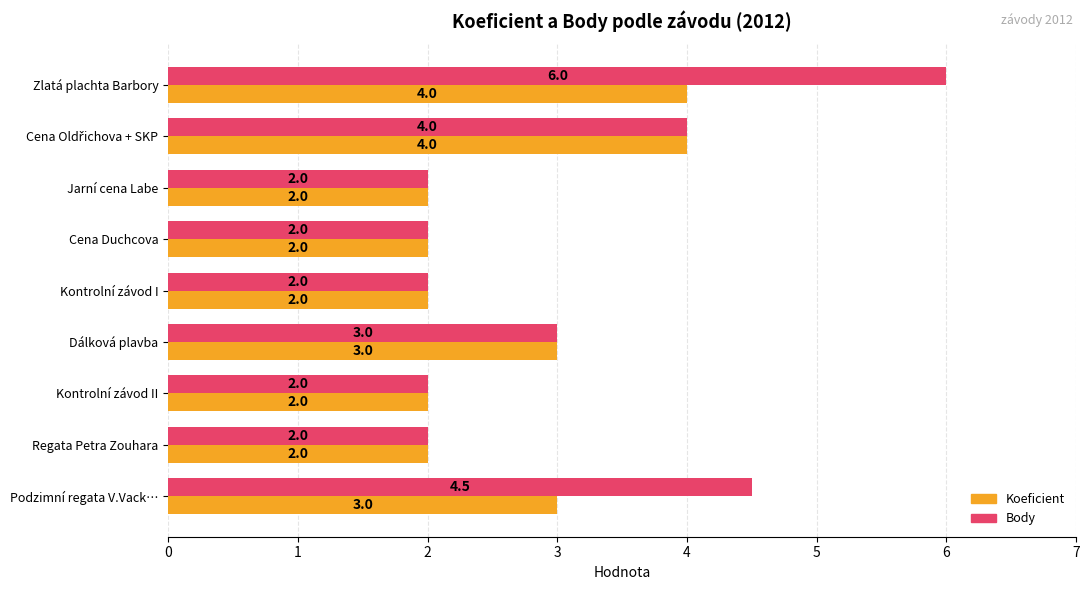

What is the difference between the maximum and second lowest values in the Koeficient series?

2.0